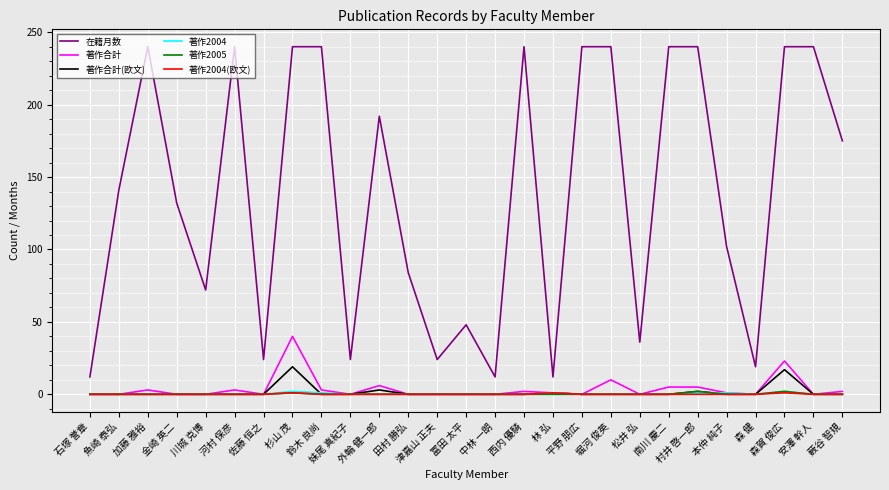

Between 加藤 雅裕 and 森 健, which series saw the biggest shift?

在籍月数